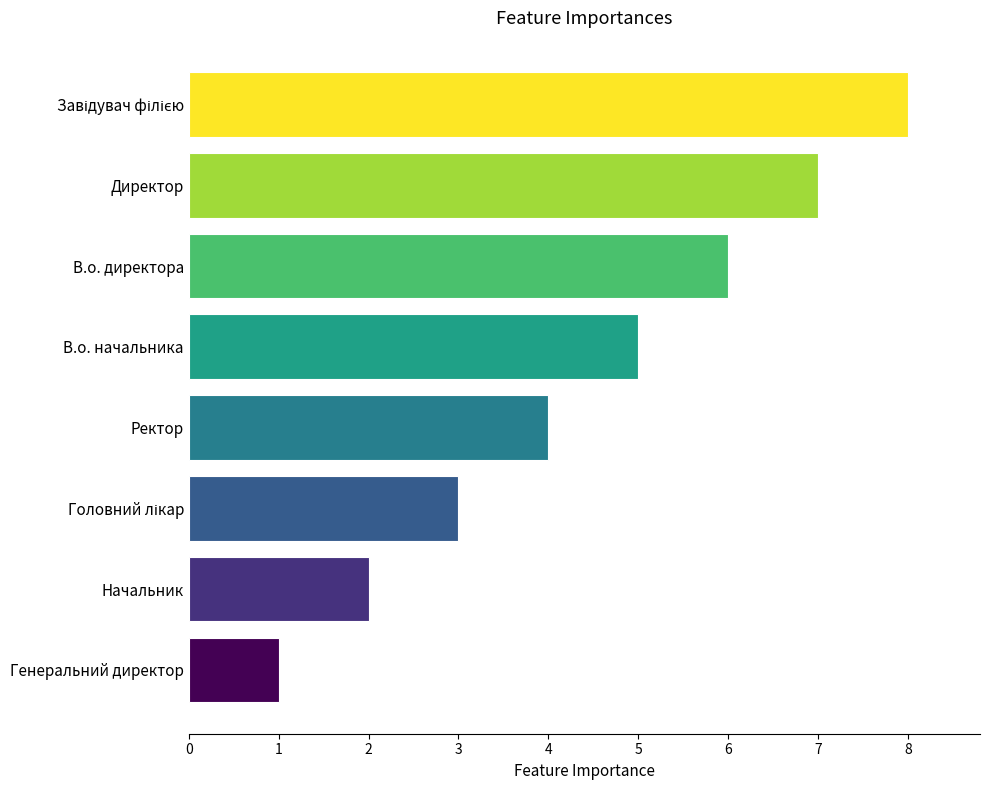

Is it true that the value at В.о. начальника is 5?

True